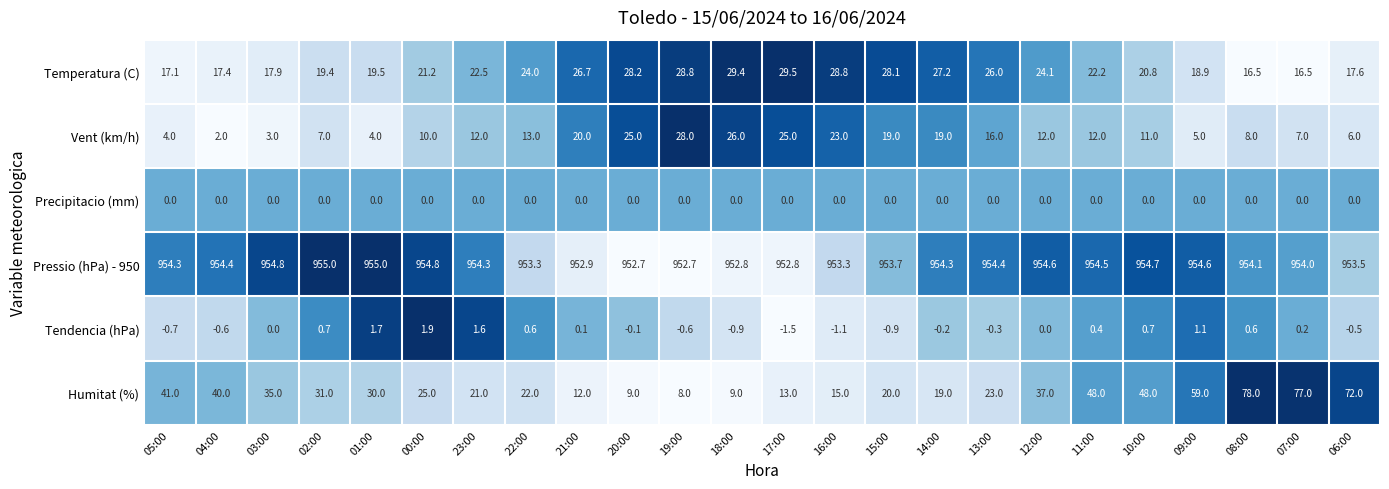

What is the minimum value shown in the chart?

-1.5